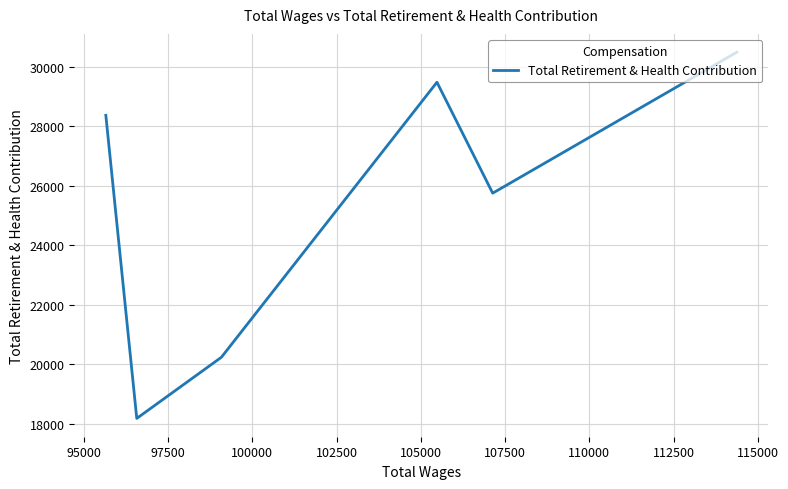

Does the chart have visible grid lines?

Yes